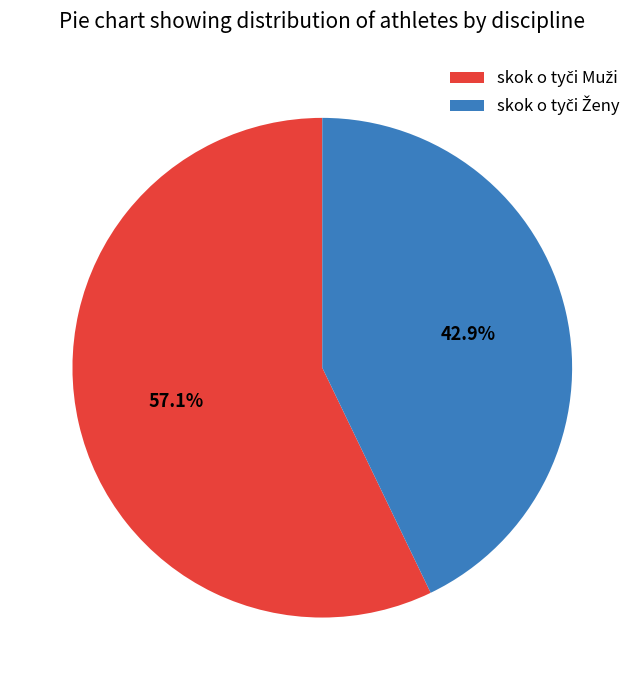

Is there any slice that represents more than half of the pie?

Yes